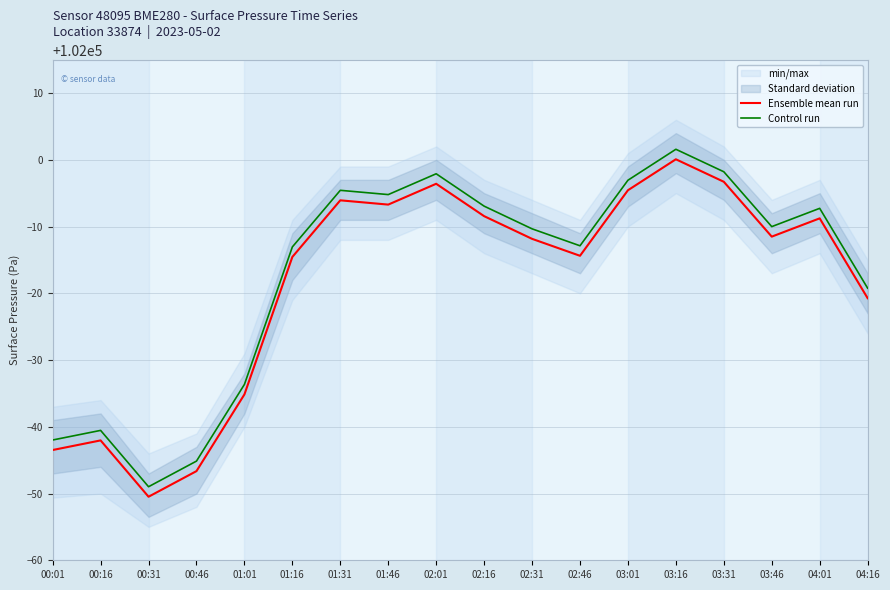

Reading left to right, what are all the values shown in this chart?

Ensemble mean run: 00:01=101956.5	00:16=101958.0	00:31=101949.5	00:46=101953.4	01:01=101964.9	01:16=101985.4	01:31=101993.9	01:46=101993.3	02:01=101996.4	02:16=101991.6	02:31=101988.2	02:46=101985.6	03:01=101995.4	03:16=102000.1	03:31=101996.7	03:46=101988.5	04:01=101991.2	04:16=101979.3
Control run: 00:01=101958.0	00:16=101959.5	00:31=101951.0	00:46=101954.9	01:01=101966.4	01:16=101986.9	01:31=101995.4	01:46=101994.8	02:01=101997.9	02:16=101993.1	02:31=101989.7	02:46=101987.1	03:01=101996.9	03:16=102001.6	03:31=101998.2	03:46=101990.0	04:01=101992.7	04:16=101980.8